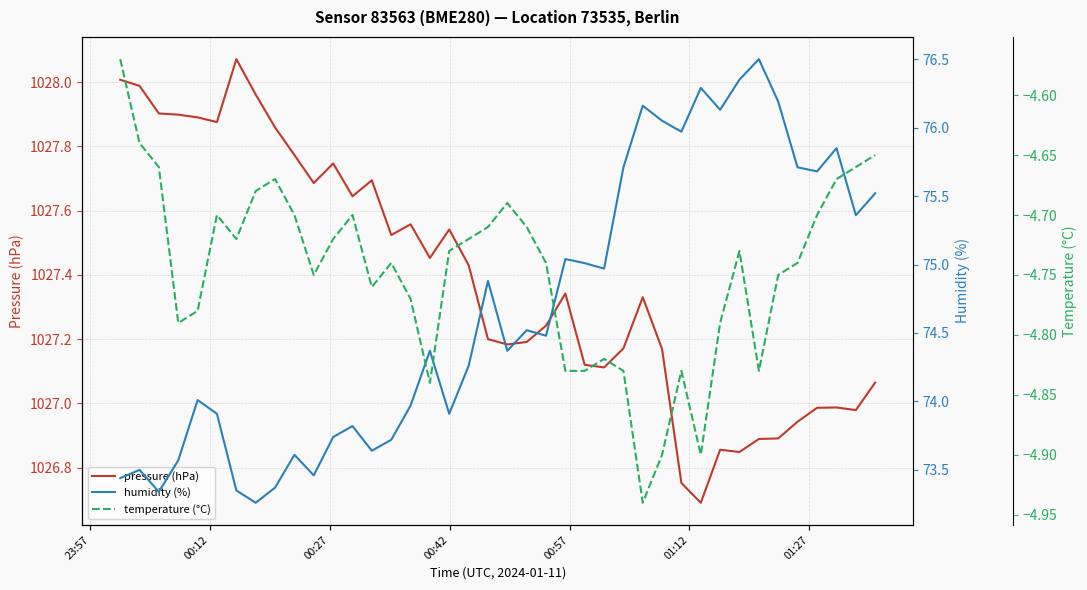

What are all the series names shown in the legend?

pressure (hPa), humidity (%), temperature (°C)